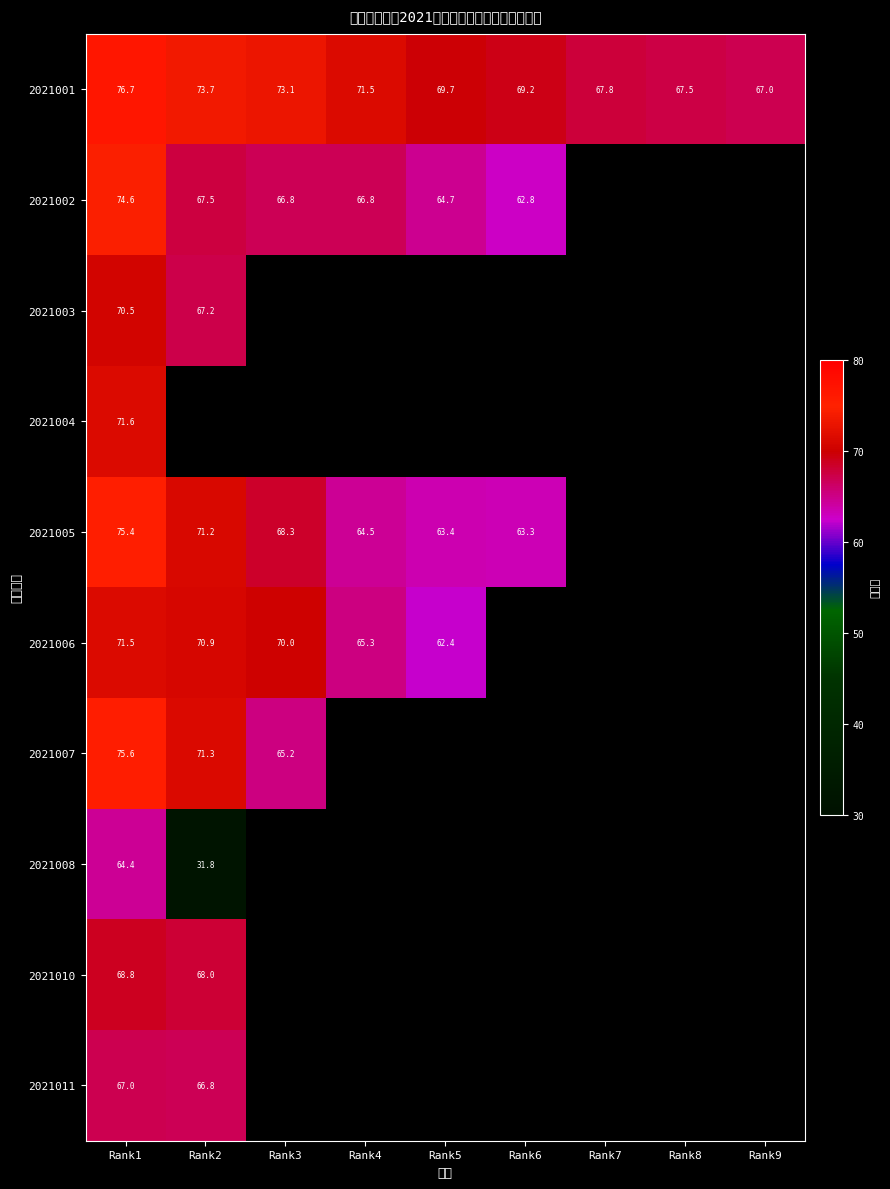

At which label is 2021002 closest to 68?

Rank2